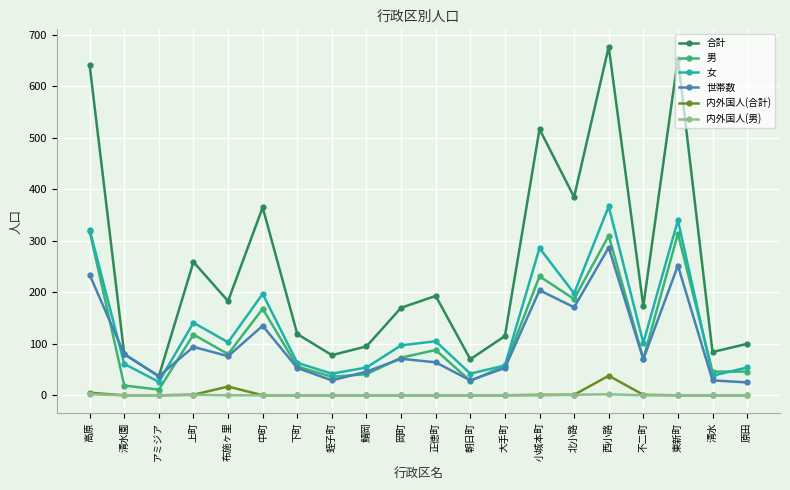

What is the label of the 19th point from the right?

清水園